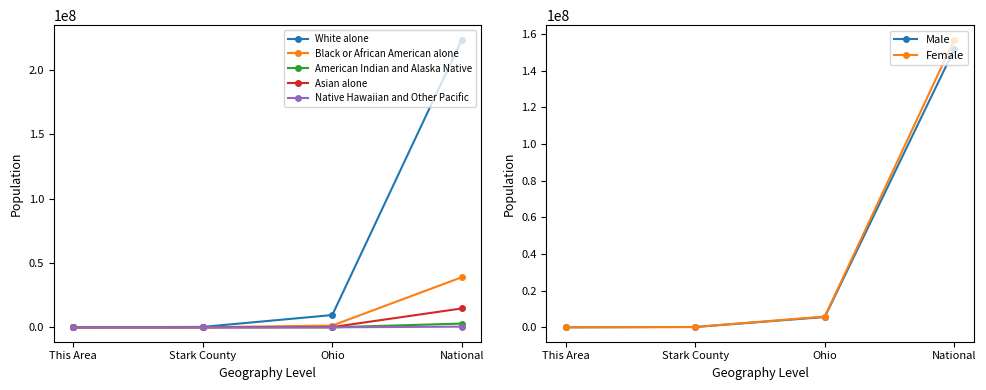

What is the label of the 1st point from the right?

National